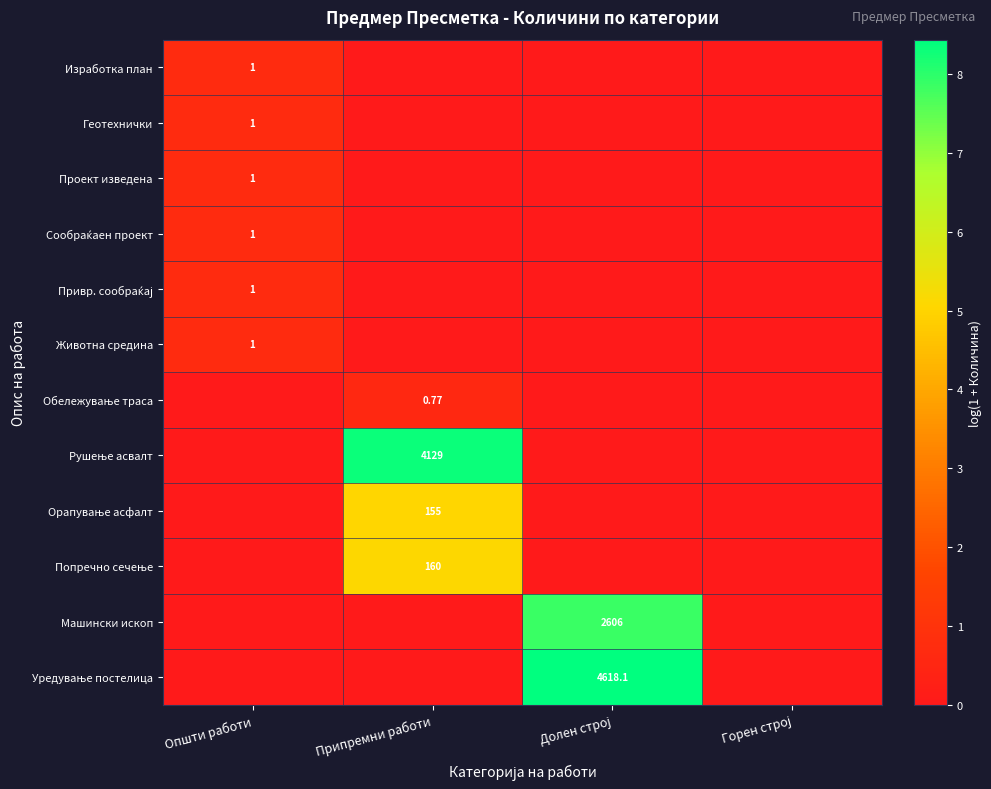

At which label does Попречно сечење reach its minimum?

Oпшти работи